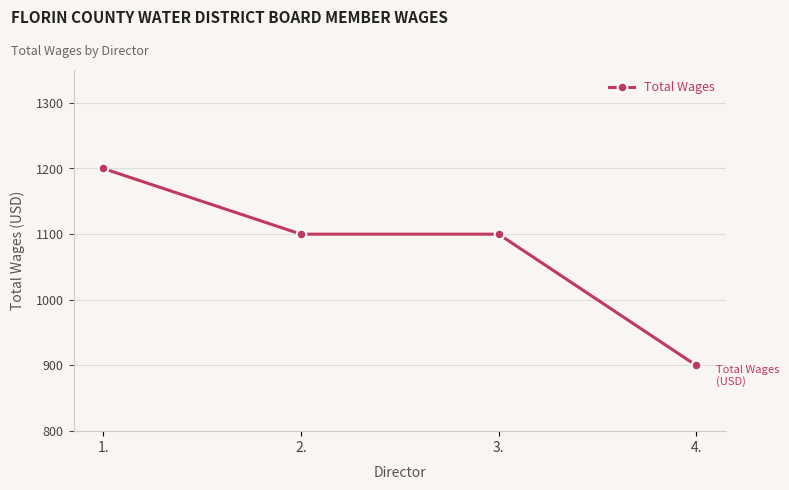

What is the value of the 4th point from the left?

900